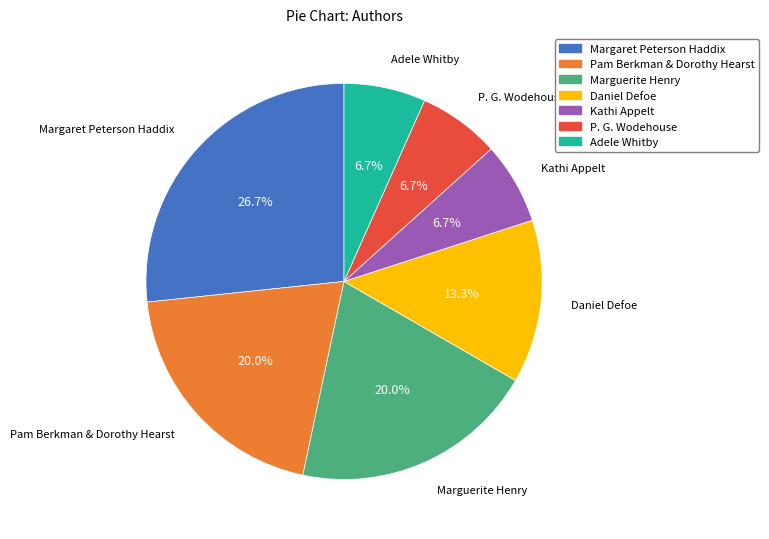

How many segments does this pie chart have?

7